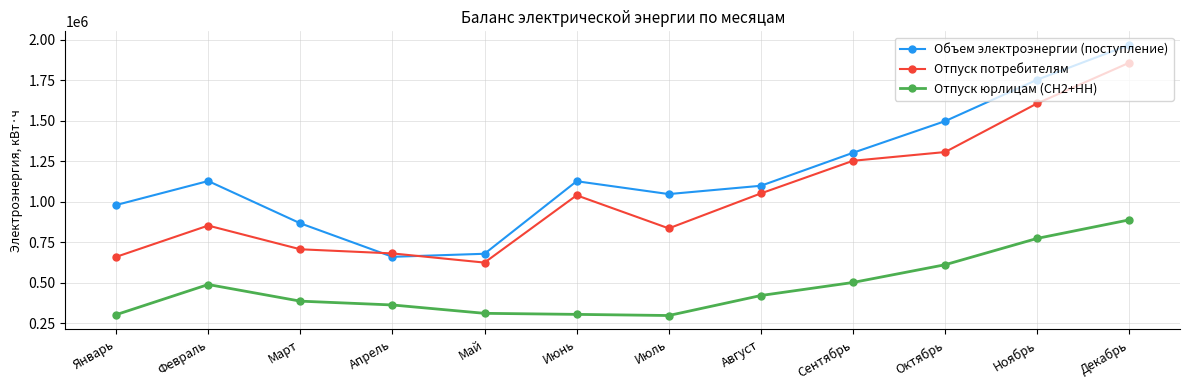

What is the label of the 5th point from the left?

Май